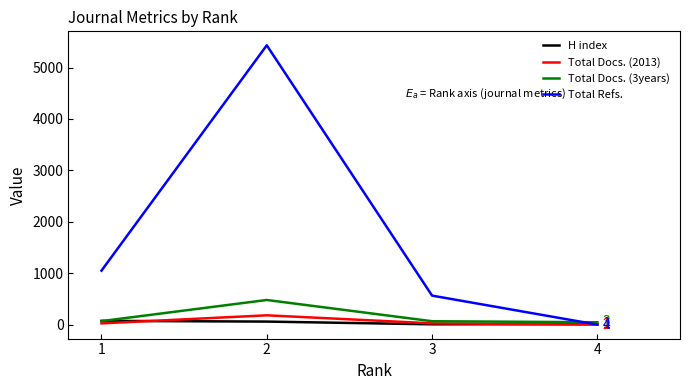

Which category has the highest value in the Total Docs. (3years) series?

2